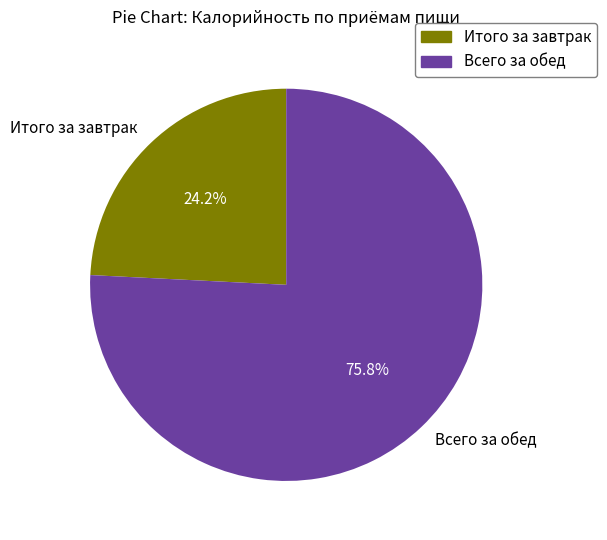

Which has a higher value, Всего за обед or Итого за завтрак?

Всего за обед